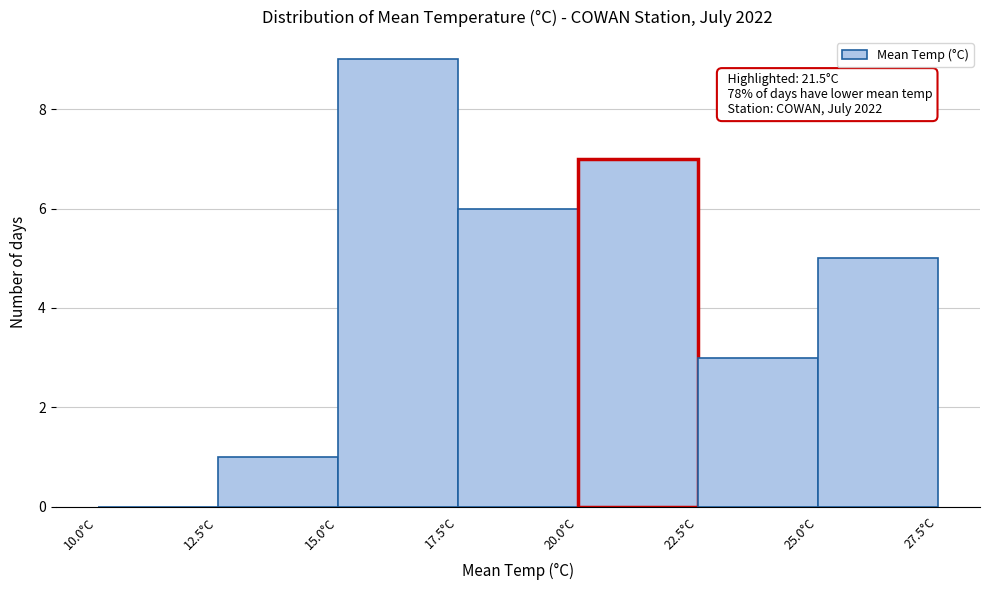

Over which range of the x-axis is the bar tallest?

15.0 to 17.5